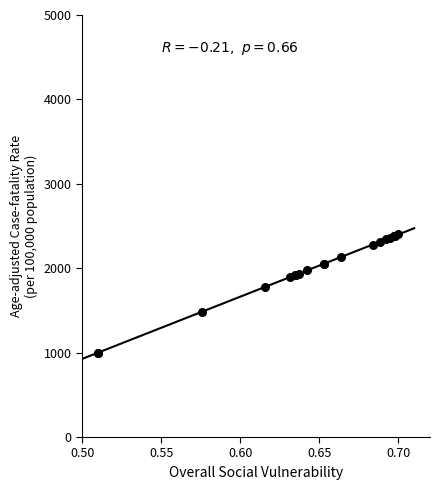

What Y value in the scatter plot is closest to 1700?

1778.8